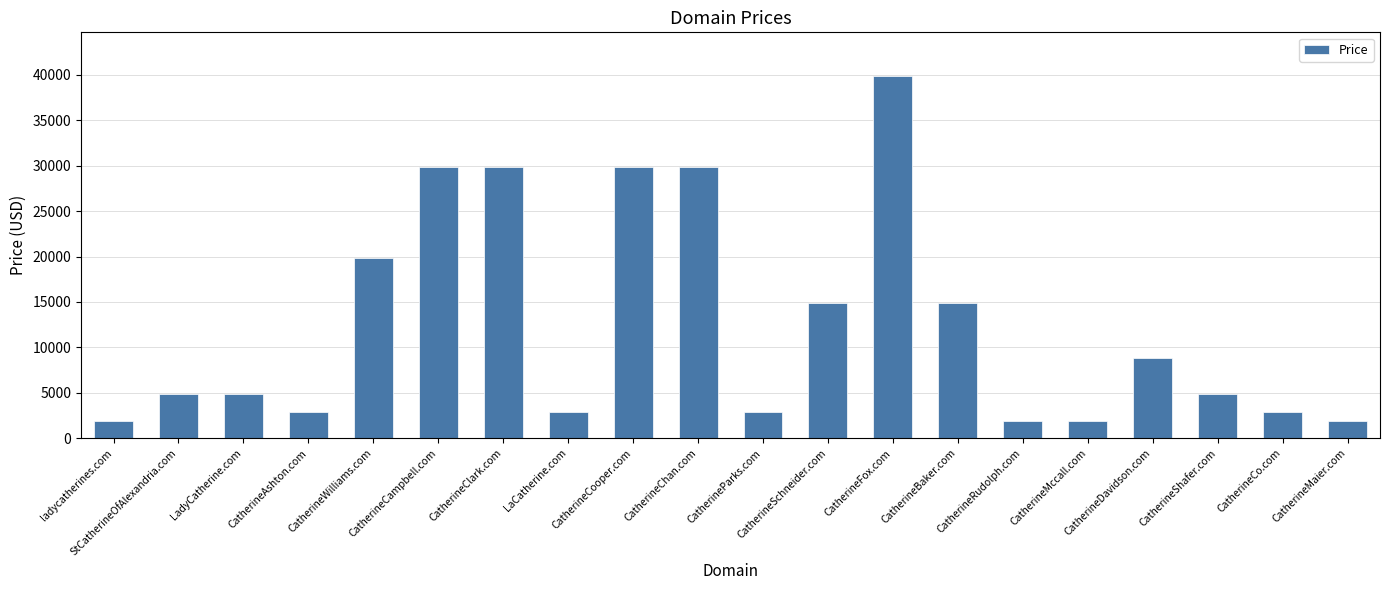

Reading left to right, what are all the values shown in this chart?

ladycatherines.com=1888	StCatherineOfAlexandria.com=4888	LadyCatherine.com=4888	CatherineAshton.com=2888	CatherineWilliams.com=19888	CatherineCampbell.com=29888	CatherineClark.com=29888	LaCatherine.com=2888	CatherineCooper.com=29888	CatherineChan.com=29888	CatherineParks.com=2888	CatherineSchneider.com=14888	CatherineFox.com=39888	CatherineBaker.com=14888	CatherineRudolph.com=1888	CatherineMccall.com=1888	CatherineDavidson.com=8888	CatherineShafer.com=4888	CatherineCo.com=2888	CatherineMaier.com=1888